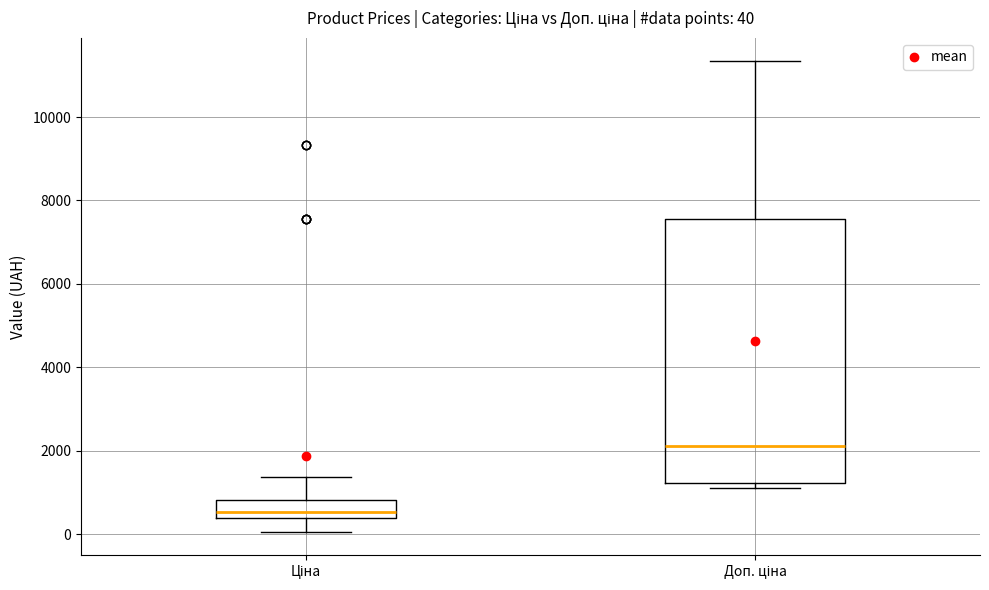

Comparing the boxes themselves (not the whiskers), which one is the tallest?

Доп. ціна